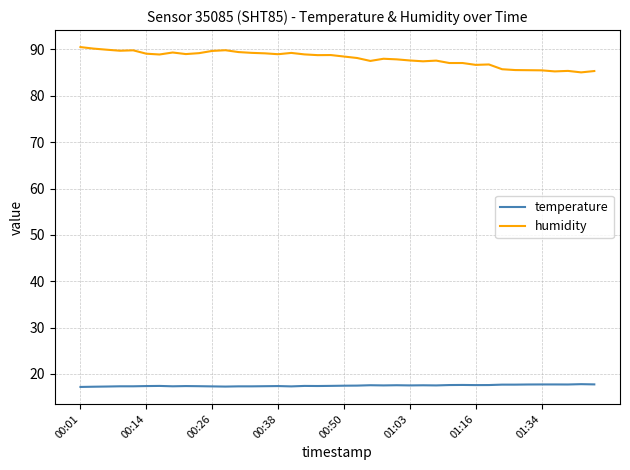

Which series has the largest range (max minus min)?

humidity